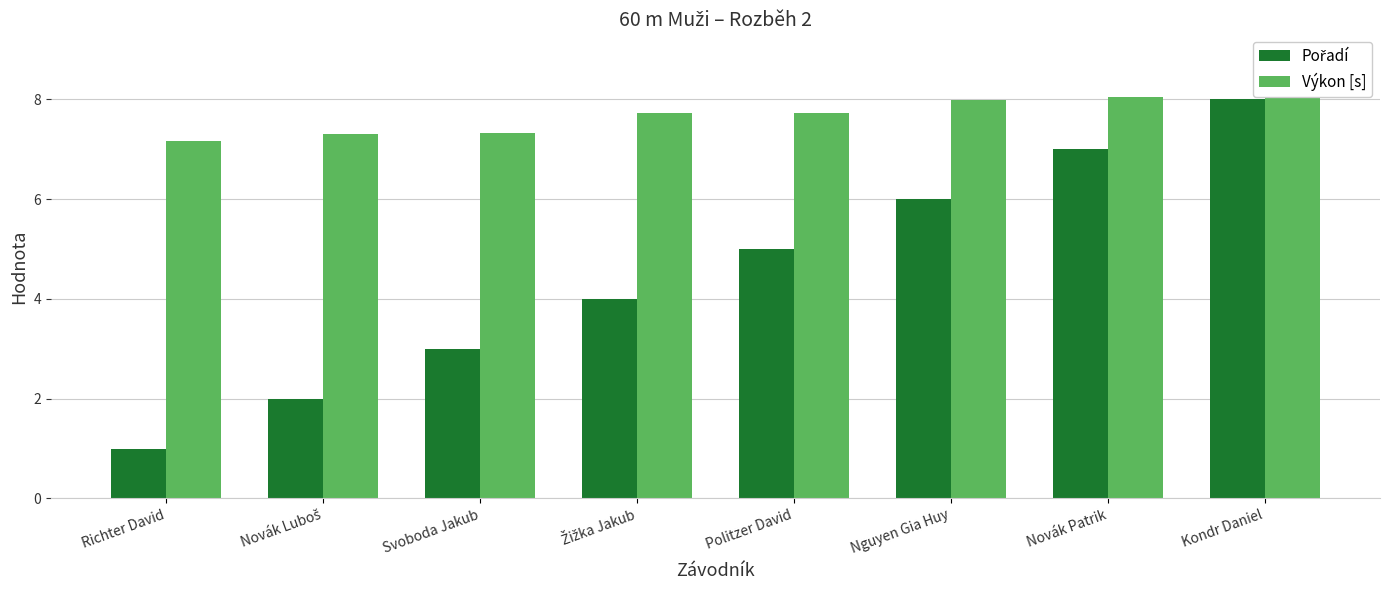

The Výkon [s] series shows 7.3 at Novák Luboš. True or false?

True